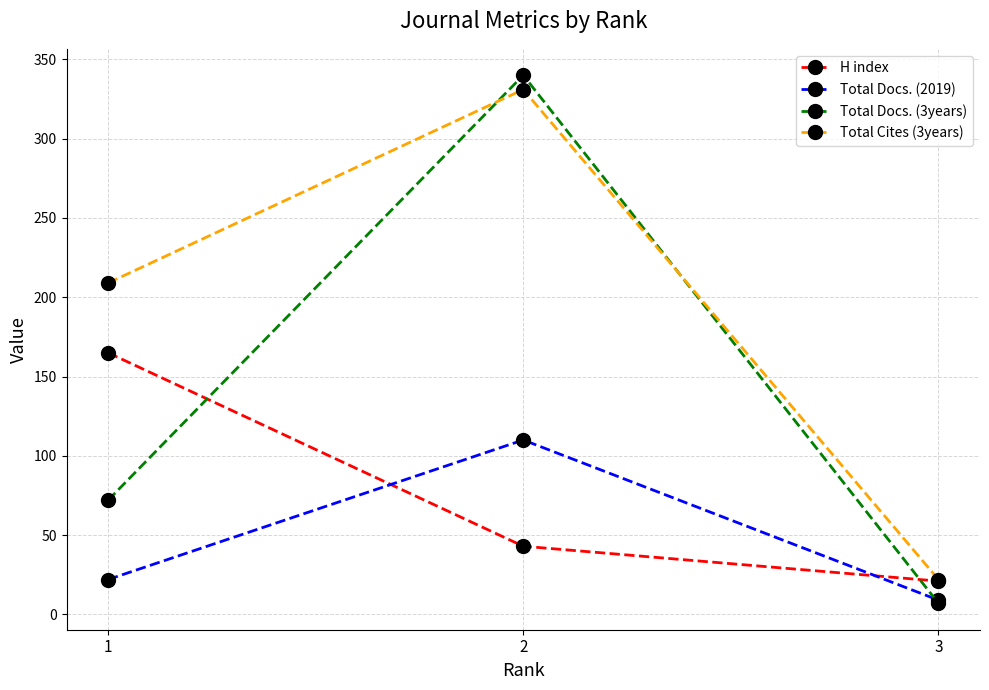

What is the average value of the H index series?

76